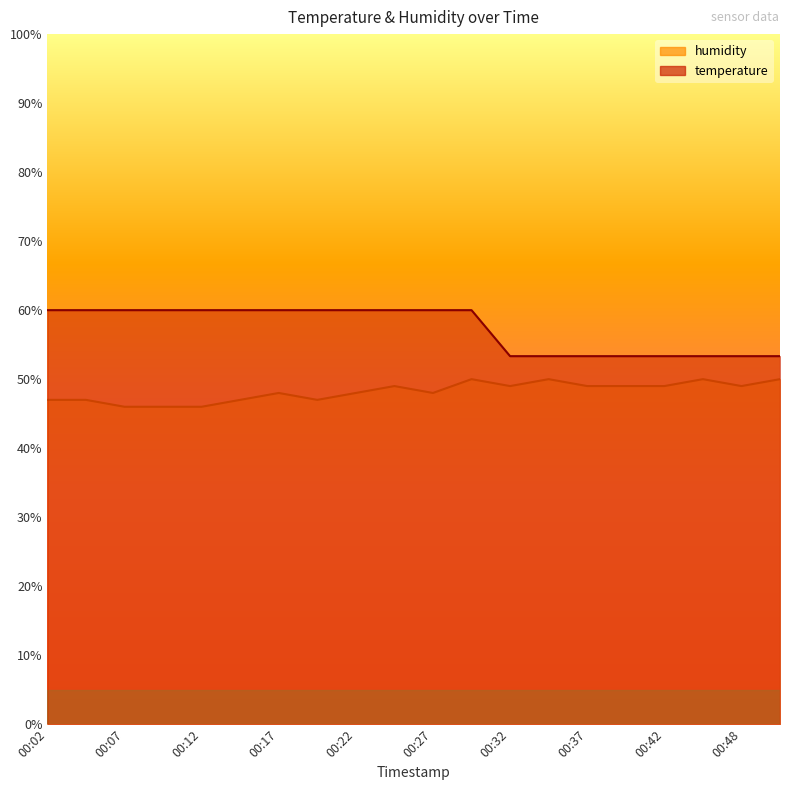

True or false: humidity and temperature cross at least once.

False